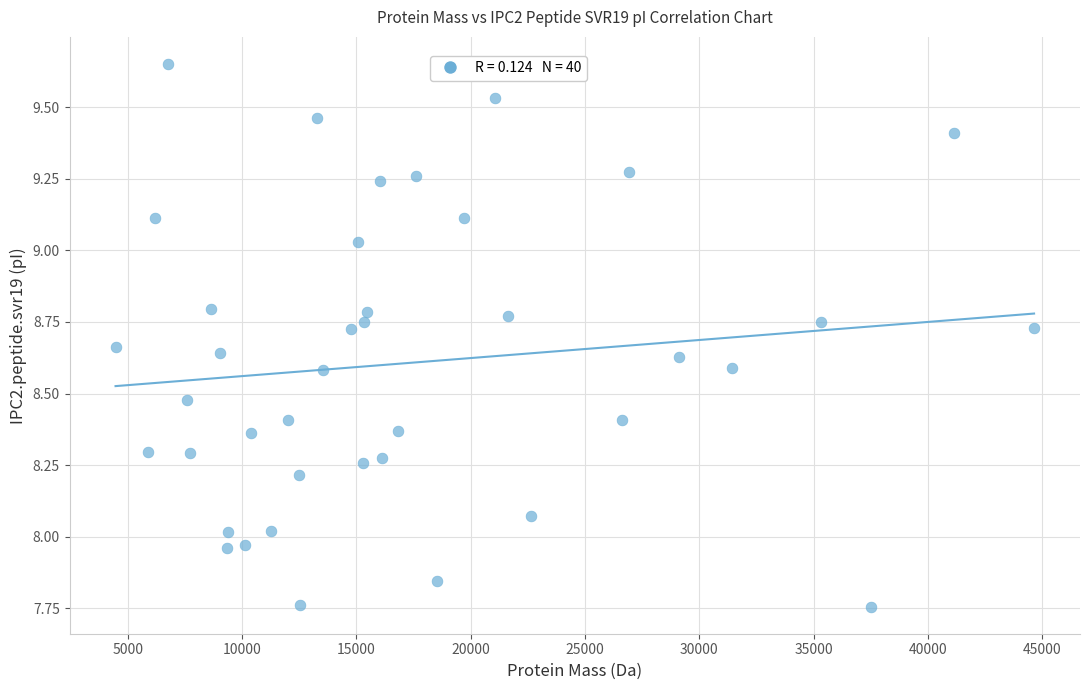

What is the range of Y values (max minus min)?

1.9